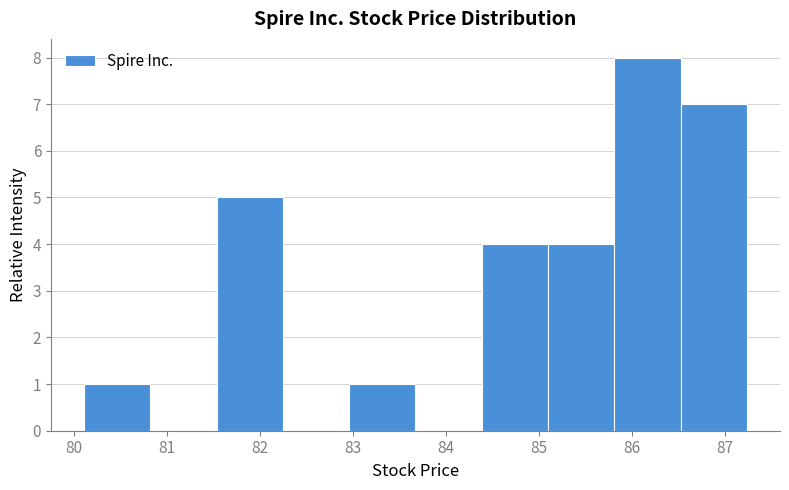

Which range on the x-axis has the tallest bar?

85.8 to 86.5